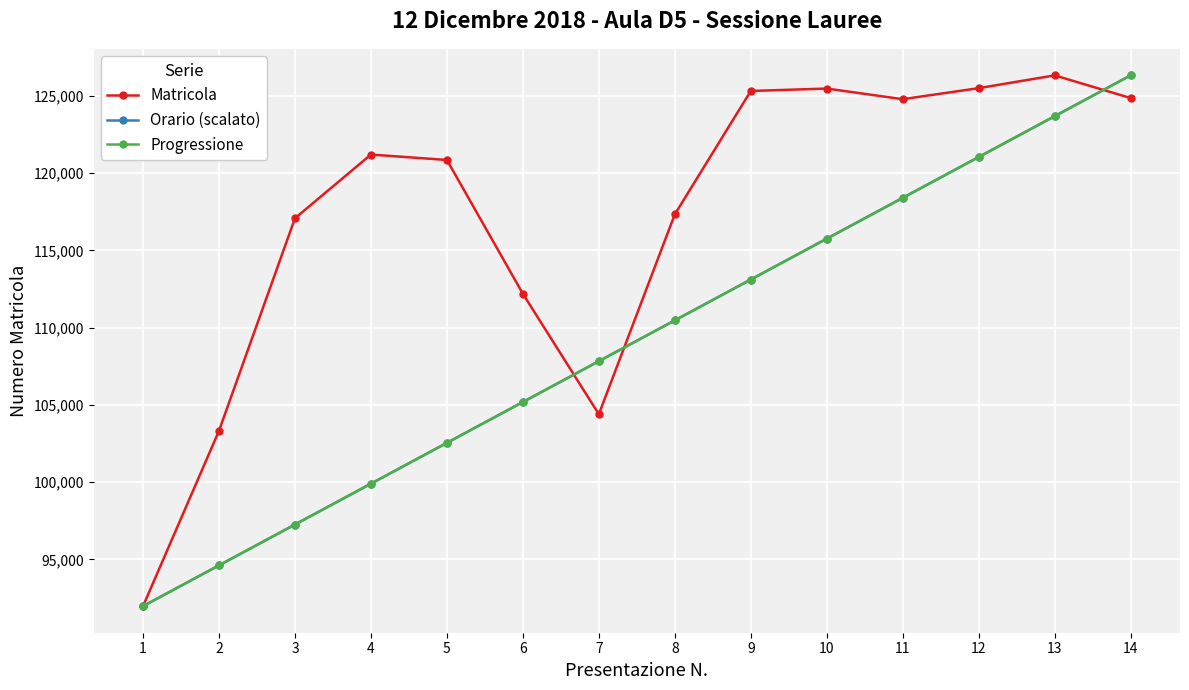

What is the difference between the Orario (scalato) values at 13 and 12?

2642